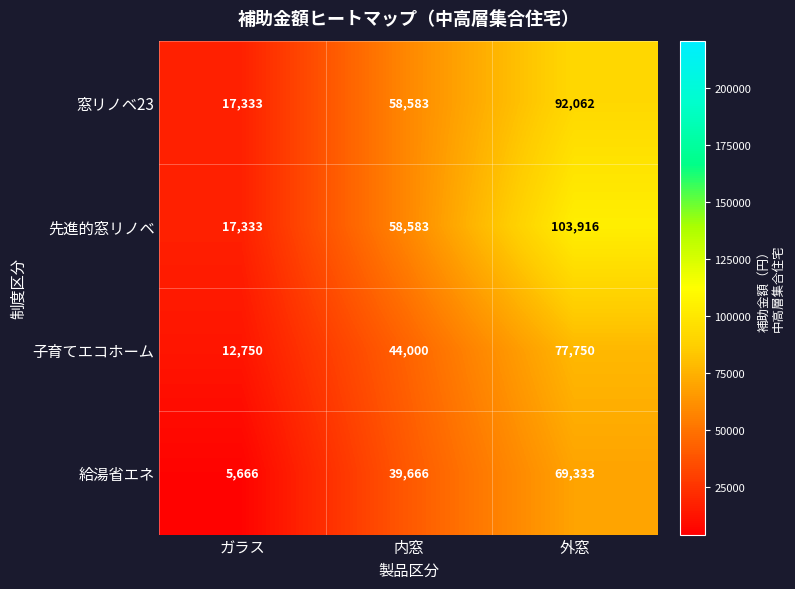

What is the difference between the highest and lowest values at ガラス?

11667